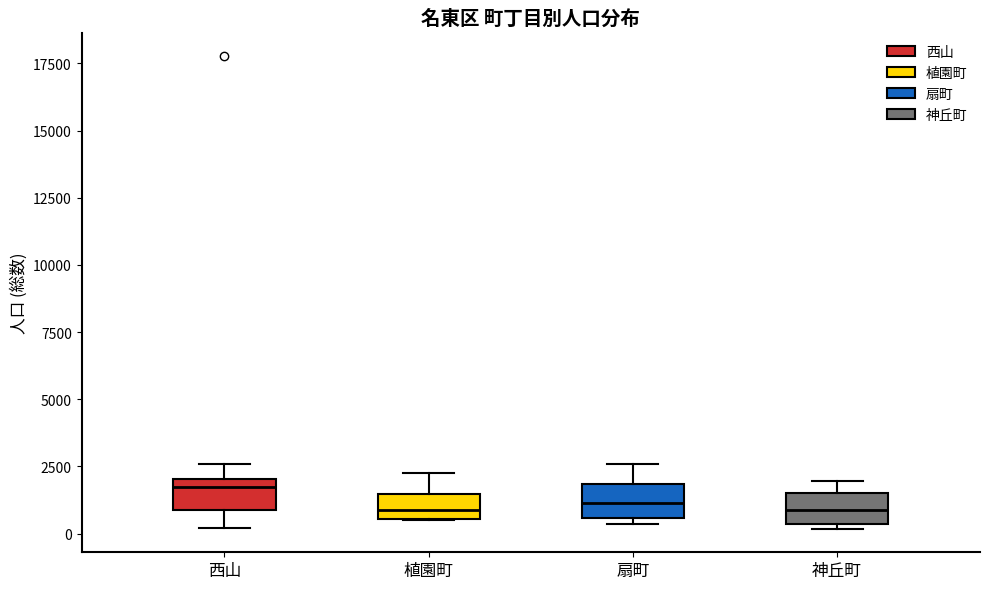

Reading left to right, read every box against the y-axis: the position of its median line, the range the box covers, and the ends of its whiskers. The values are not printed on the chart, so give them approximately, as read against the axis.

西山: median 1500, box 1000 to 2000, whiskers 0 to 2500
植園町: median 1000, box 500 to 1500, whiskers 500 to 2500
扇町: median 1000, box 500 to 2000, whiskers 500 (just below the box's lower edge) to 2500
神丘町: median 1000, box 500 to 1500, whiskers 0 to 2000